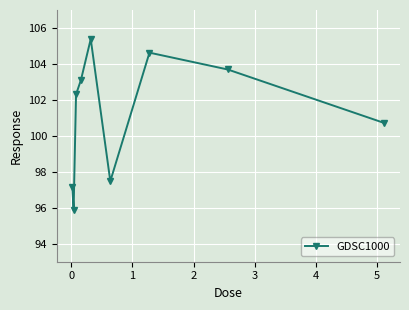

How many points are higher than both their immediate neighbors (excluding endpoints)?

2